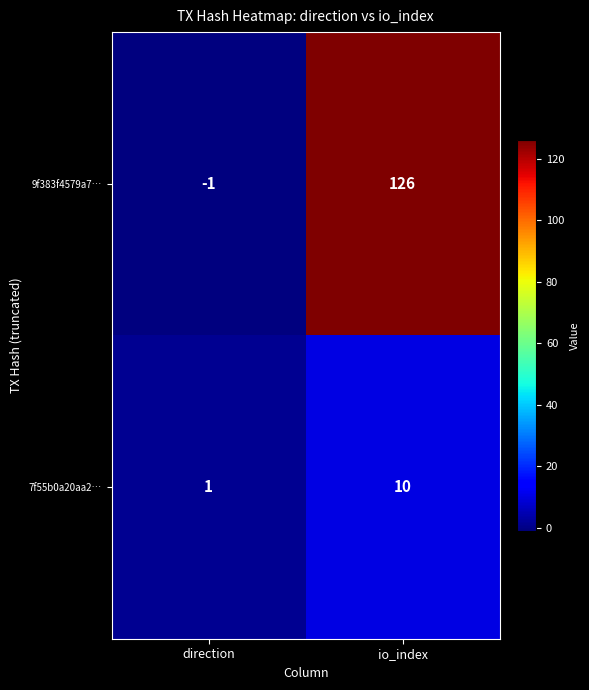

What is the average value of the 7f55b0a20aa2… series?

6